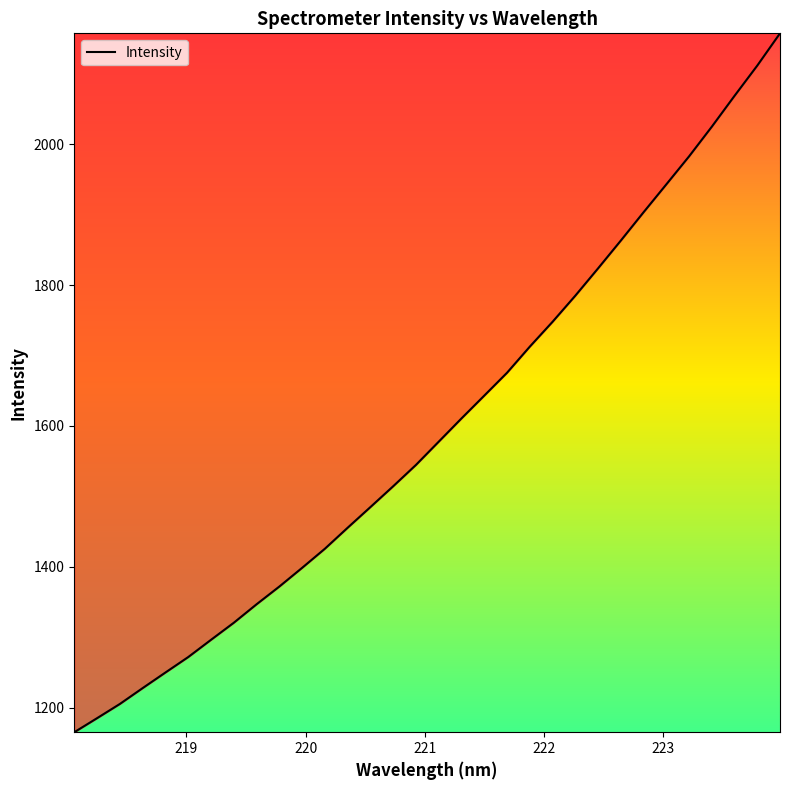

Reading right to left, extract all data points from this chart.

2157.4	2111.6	2068.7	2024.8	1982.7	1942.9	1903.4	1863.2	1823.7	1784.9	1747.9	1712.6	1675.5	1643.1	1610.7	1577.7	1544.7	1514.4	1484.8	1455.5	1425.7	1398.5	1372.0	1346.8	1320.6	1296.3	1271.8	1249.9	1227.8	1205.2	1185.1	1165.1